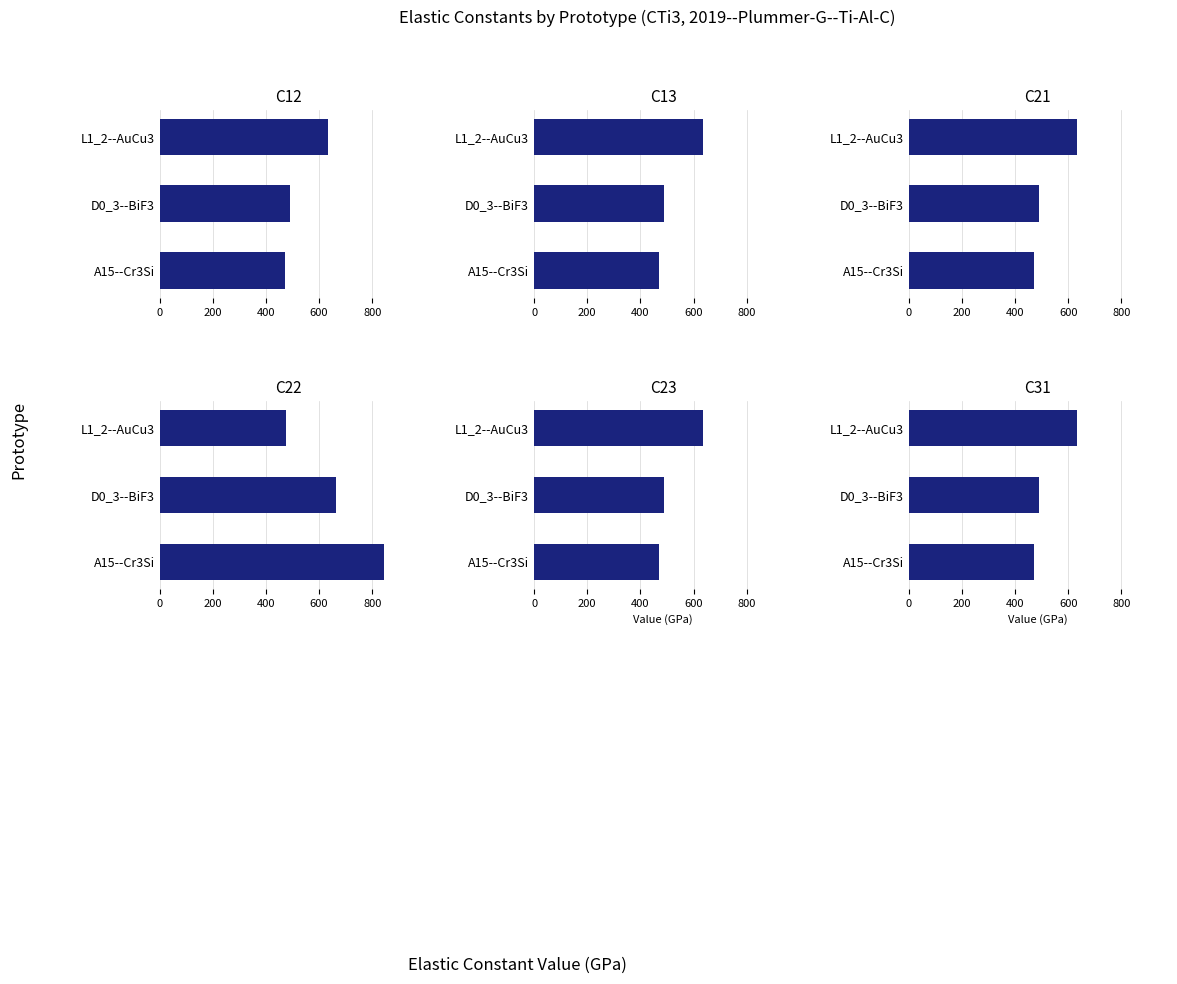

How many data points in C23 are above 490?

2